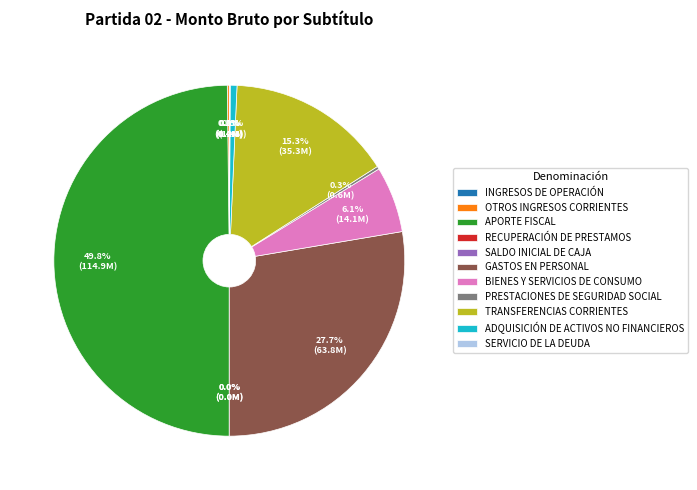

How much of the chart is everything except ADQUISICIÓN DE ACTIVOS NO FINANCIEROS?

99.4%